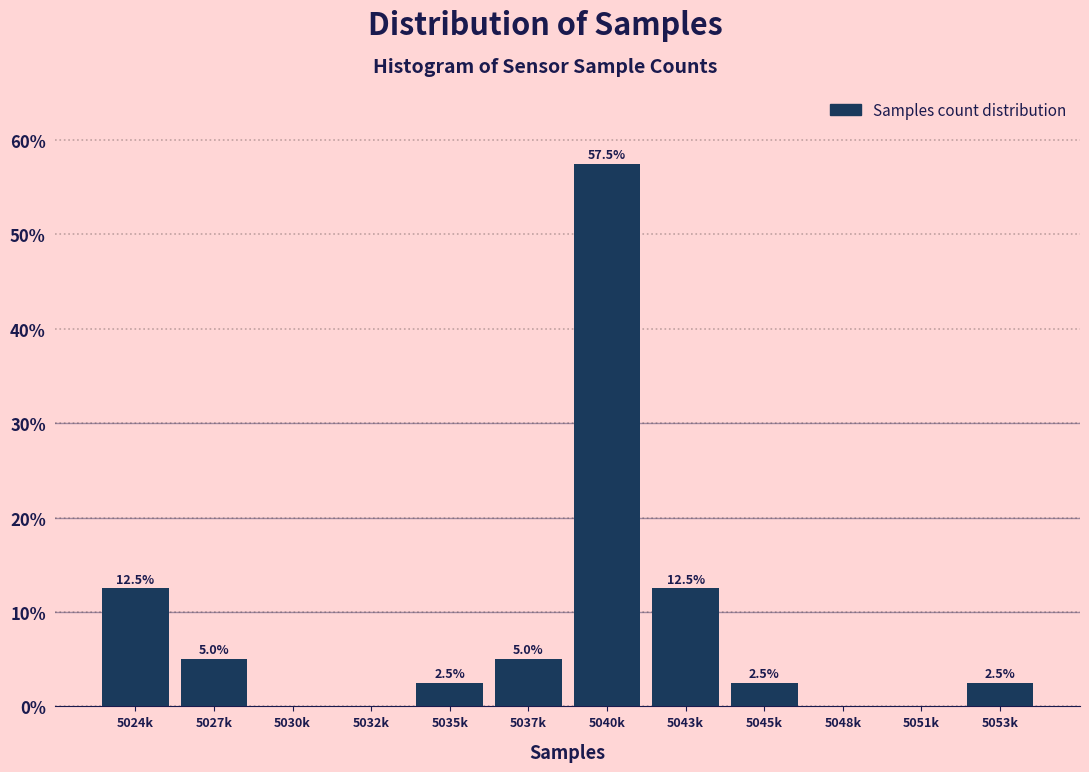

Reading left to right, list all the values displayed in this chart.

5024k=12.5	5027k=5.0	5030k=0.0	5032k=0.0	5035k=2.5	5037k=5.0	5040k=57.5	5043k=12.5	5045k=2.5	5048k=0.0	5051k=0.0	5053k=2.5